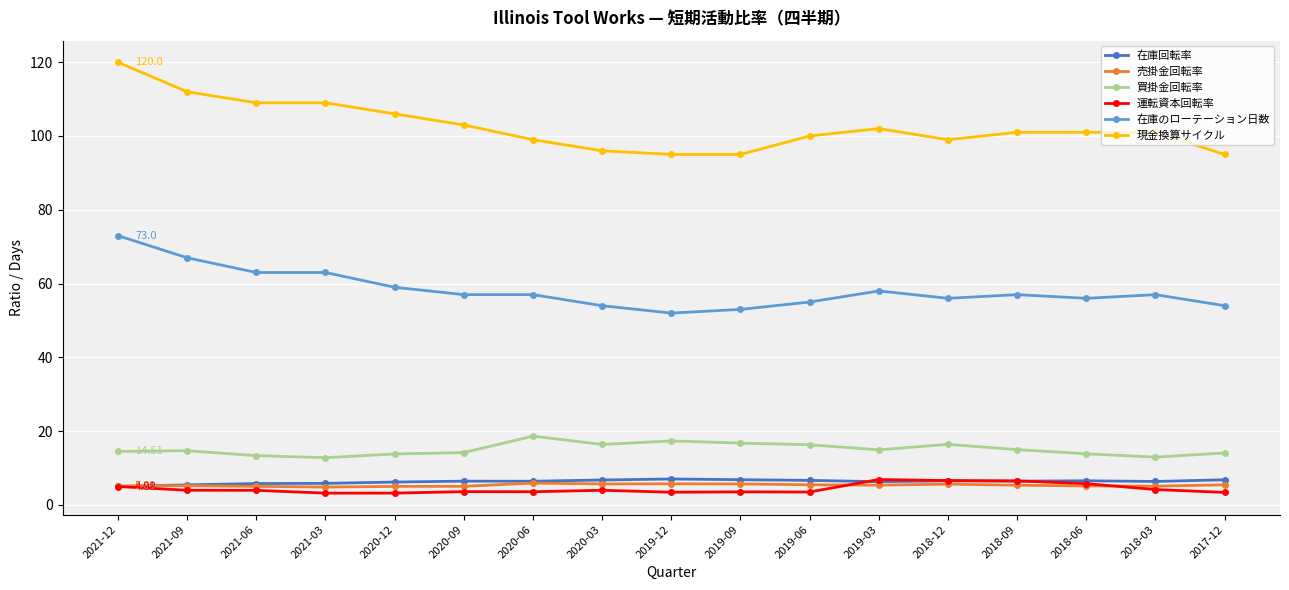

Is the value of 運転資本回転率 at 2017-12 greater than the value of 現金換算サイクル at 2018-06?

No